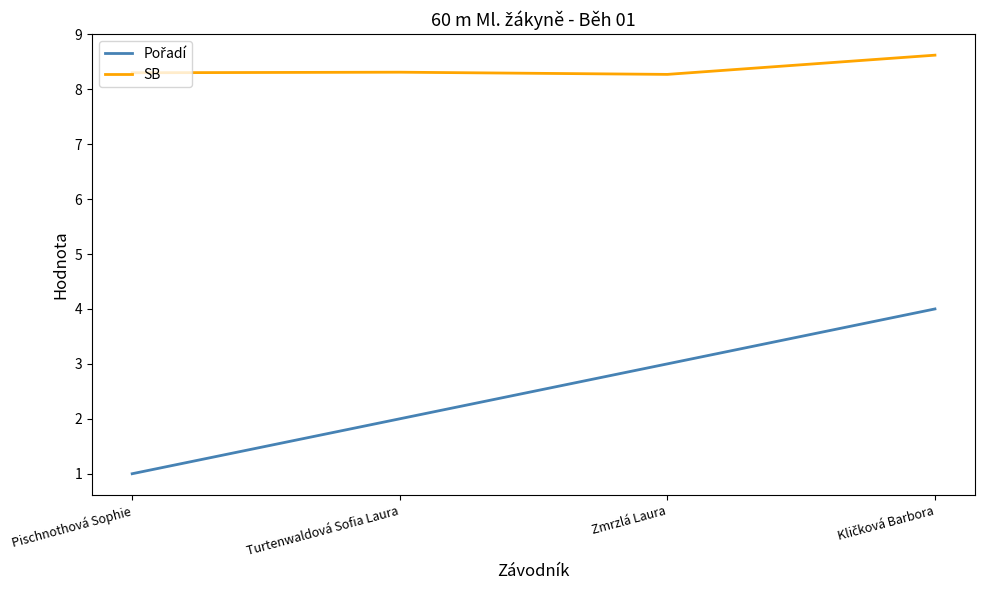

The SB series shows 2.0 at Pischnothová Sophie. True or false?

False